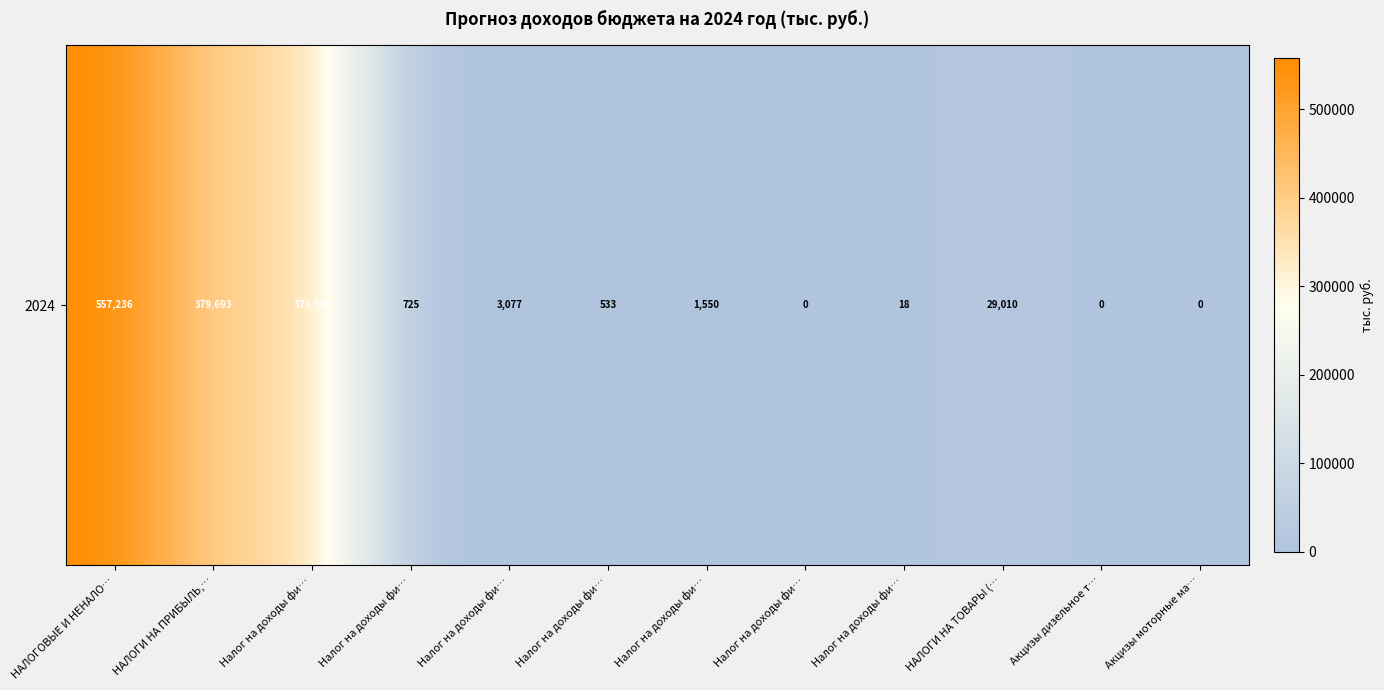

What is the greatest value displayed?

557236